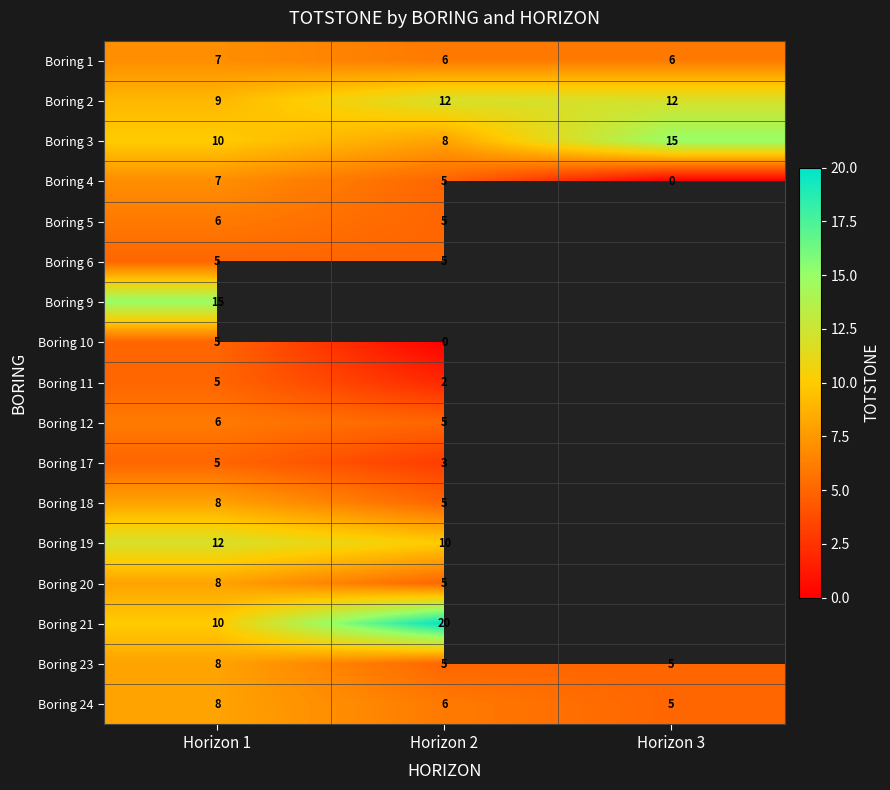

What is the difference between the highest and lowest values at Horizon 1?

10